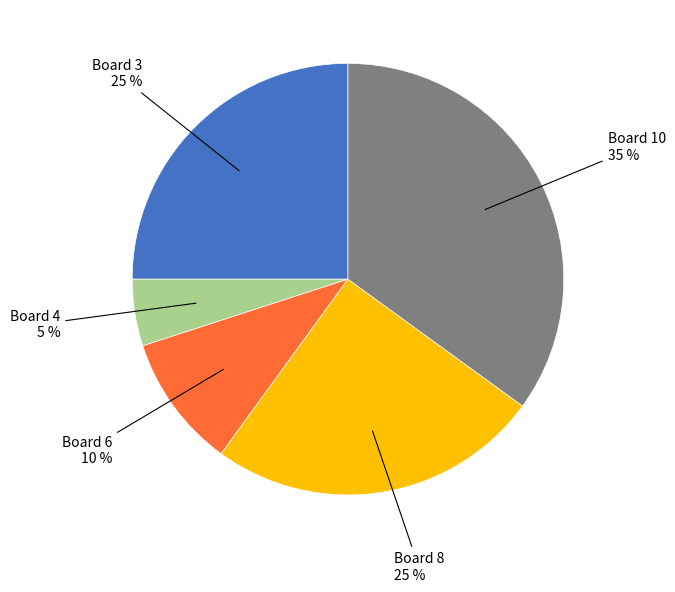

Is there any slice that represents more than half of the pie?

No